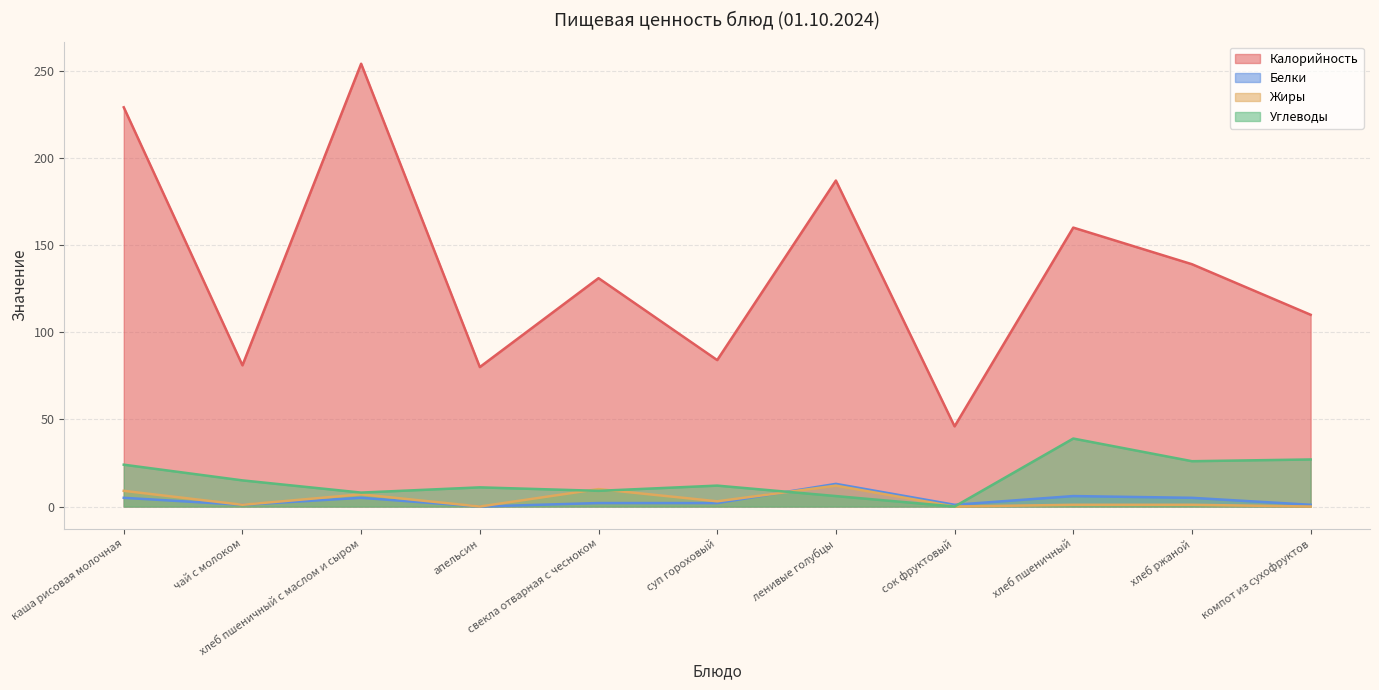

What is the value of the Калорийность point at the 8th from the left?

46